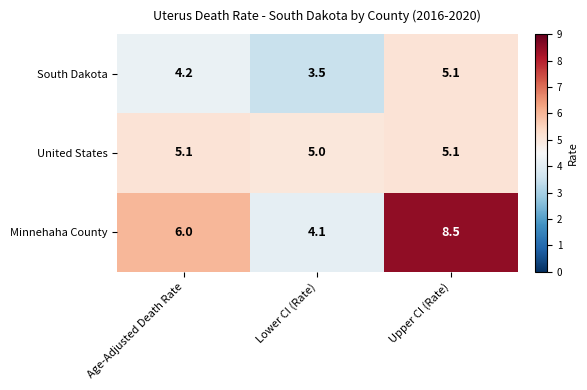

What is the minimum value shown in the chart?

3.5